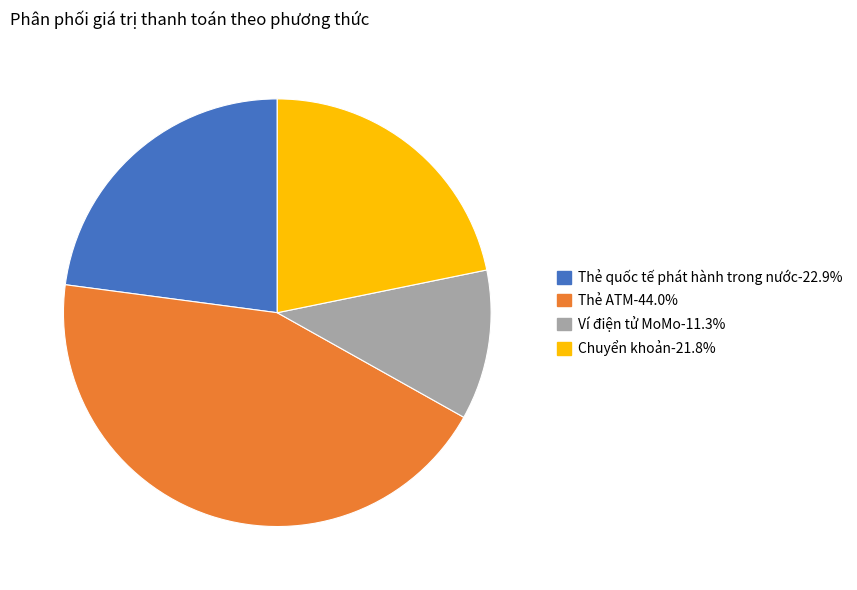

Approximately how many times larger is the value at Thẻ quốc tế phát hành trong nước compared to Ví điện tử MoMo?

2.0